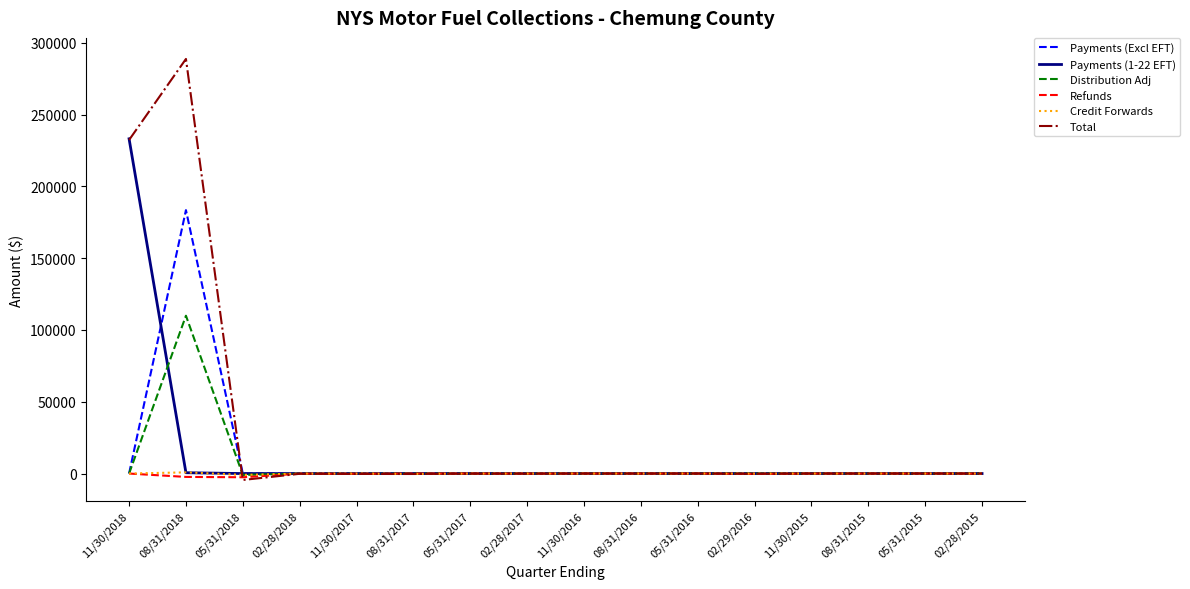

What are all the series names shown in the legend?

Payments (Excl EFT), Payments (1-22 EFT), Distribution Adj, Refunds, Credit Forwards, Total